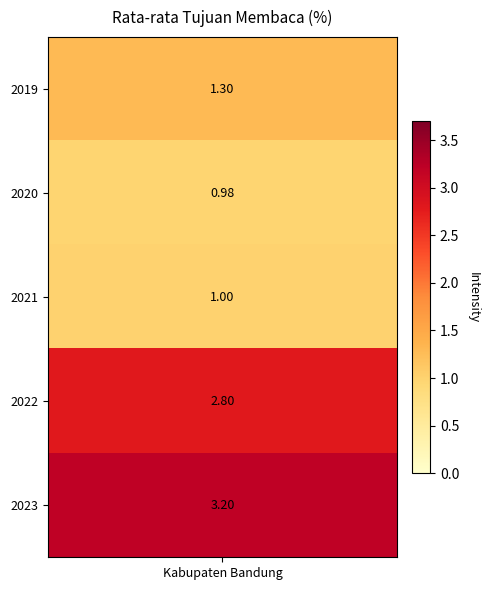

What is the average value?

1.9